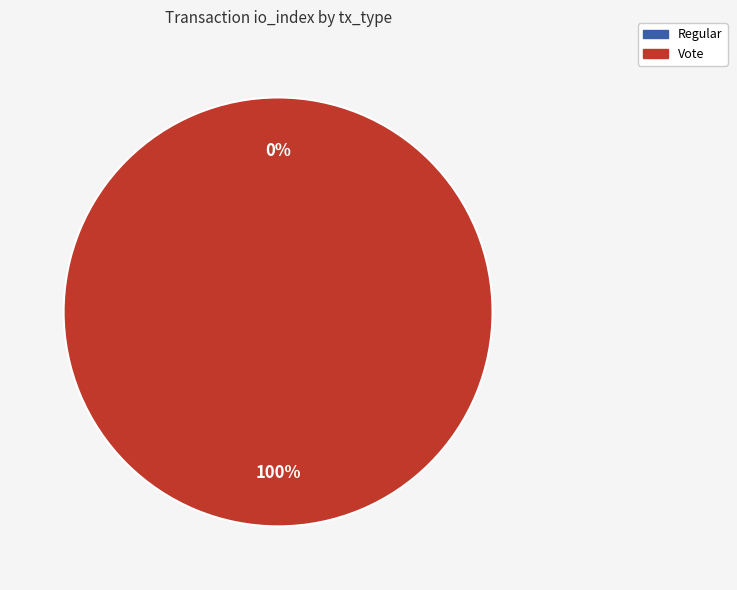

Which slice is the largest?

Vote